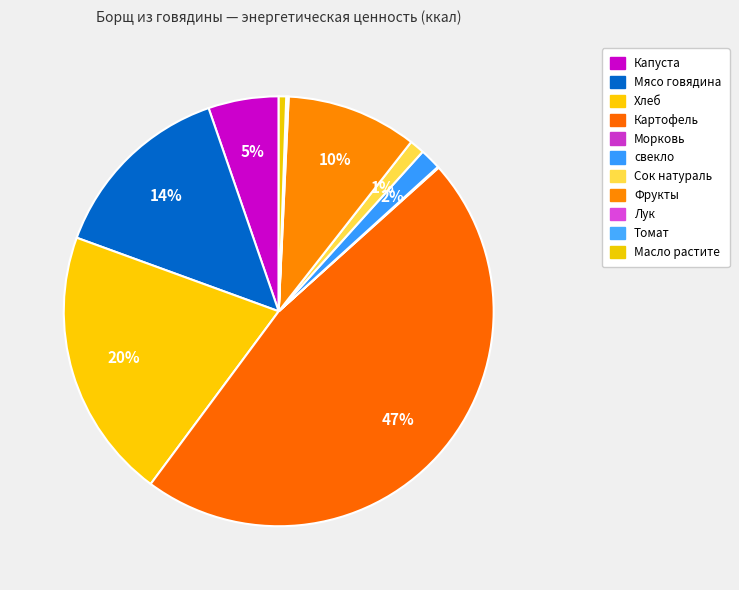

Combined, do Томат and Лук account for over 50%?

No